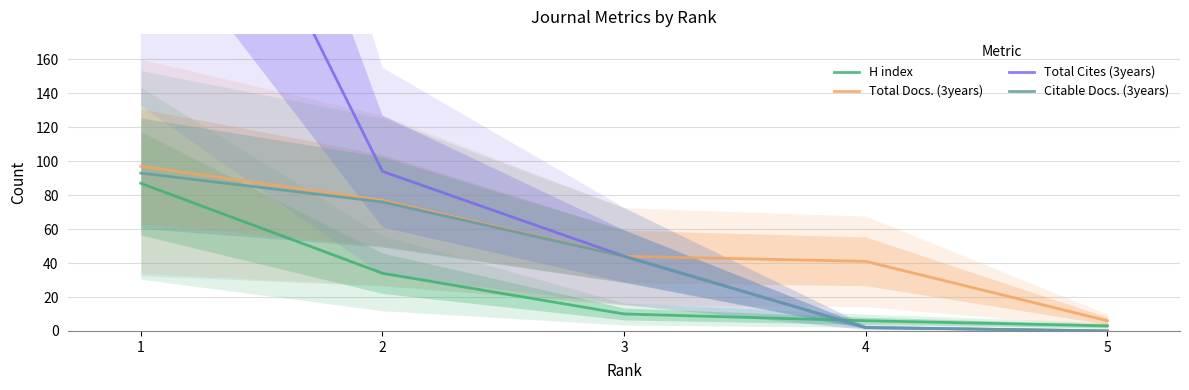

Between 1 and 2, which is larger?

1